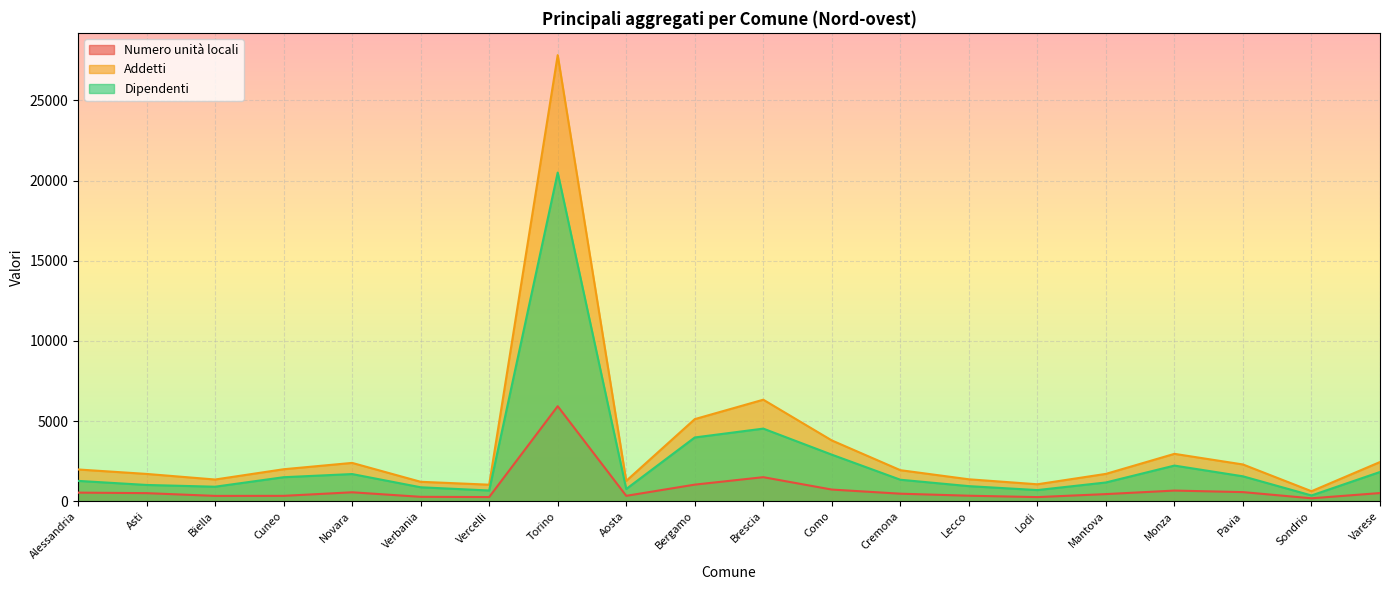

Which series has the largest range (max minus min)?

Addetti